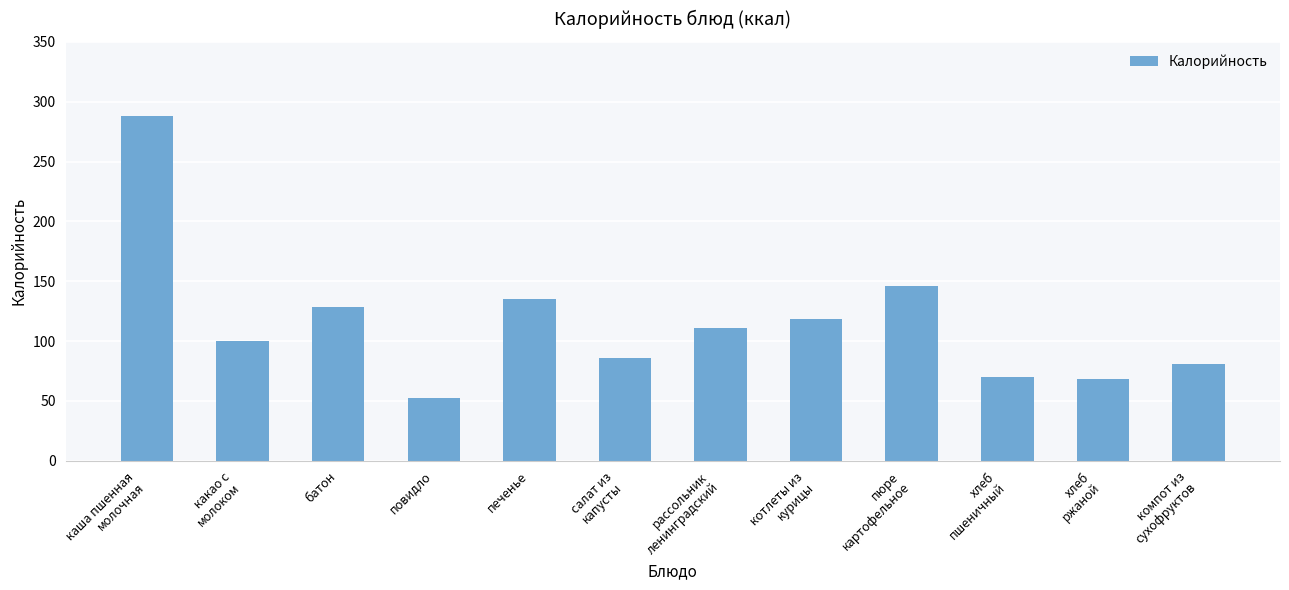

What is the sum of all values?

1384.2